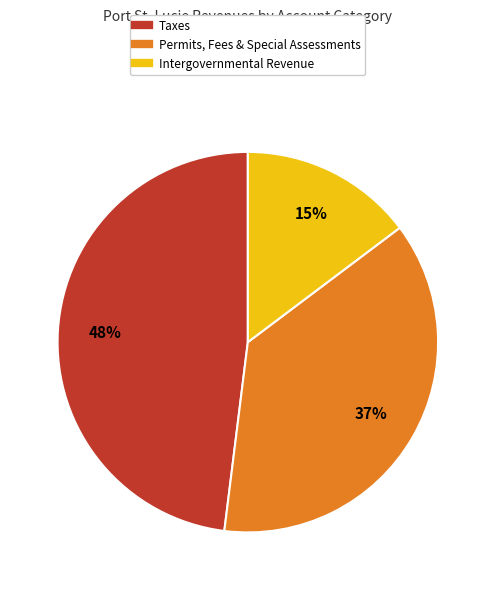

To the nearest percent, what is the difference between the largest and smallest slice percentages?

33%